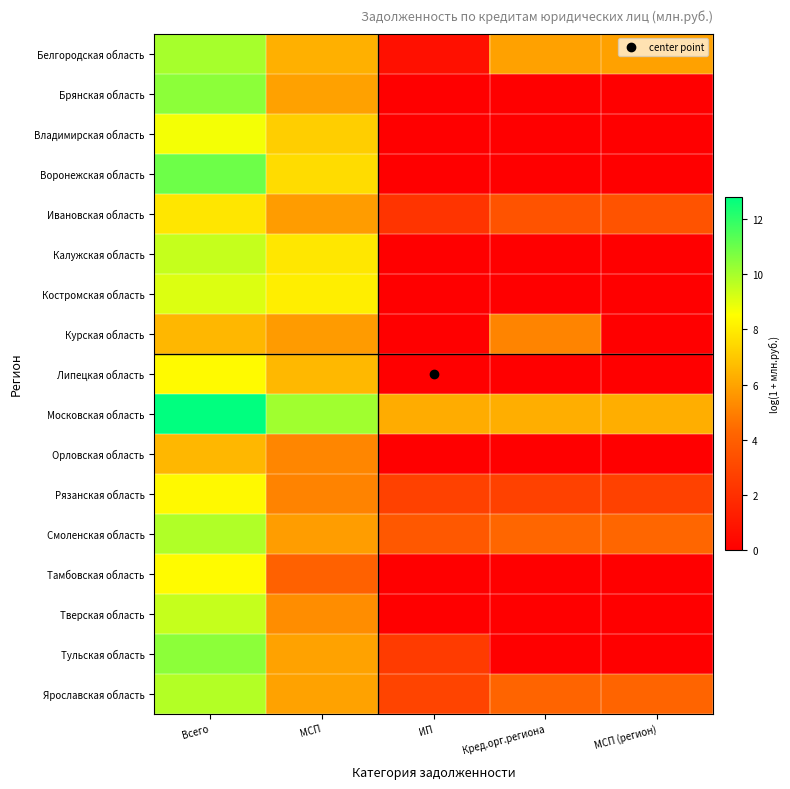

Reading left to right, what are all the values shown in this chart?

Белгородская область: Всего=10.0	МСП=6.3	ИП=0.7	Кред.орг.региона=5.9	МСП (регион)=5.9
Брянская область: Всего=10.4	МСП=5.9	ИП=0.0	Кред.орг.региона=0.0	МСП (регион)=0.0
Владимирская область: Всего=8.7	МСП=7.2	ИП=0.0	Кред.орг.региона=0.0	МСП (регион)=0.0
Воронежская область: Всего=11.0	МСП=7.6	ИП=0.0	Кред.орг.региона=0.0	МСП (регион)=0.0
Ивановская область: Всего=7.8	МСП=5.8	ИП=2.2	Кред.орг.региона=3.5	МСП (регион)=3.5
Калужская область: Всего=9.5	МСП=7.9	ИП=0.0	Кред.орг.региона=0.0	МСП (регион)=0.0
Костромская область: Всего=9.1	МСП=8.1	ИП=0.0	Кред.орг.региона=0.0	МСП (регион)=0.0
Курская область: Всего=6.5	МСП=5.8	ИП=0.0	Кред.орг.региона=5.1	МСП (регион)=0.0
Липецкая область: Всего=8.4	МСП=6.6	ИП=0.0	Кред.орг.региона=0.0	МСП (регион)=0.0
Московская область: Всего=12.8	МСП=10.1	ИП=6.2	Кред.орг.региона=6.3	МСП (регион)=6.3
Орловская область: Всего=6.5	МСП=5.2	ИП=0.0	Кред.орг.региона=0.0	МСП (регион)=0.0
Рязанская область: Всего=8.4	МСП=5.1	ИП=2.8	Кред.орг.региона=2.8	МСП (регион)=2.8
Смоленская область: Всего=9.8	МСП=5.8	ИП=3.7	Кред.орг.региона=4.3	МСП (регион)=4.3
Тамбовская область: Всего=8.4	МСП=4.1	ИП=0.0	Кред.орг.региона=0.0	МСП (регион)=0.0
Тверская область: Всего=9.5	МСП=5.4	ИП=0.0	Кред.орг.региона=0.0	МСП (регион)=0.0
Тульская область: Всего=10.4	МСП=6.0	ИП=2.5	Кред.орг.региона=0.0	МСП (регион)=0.0
Ярославская область: Всего=9.8	МСП=6.0	ИП=2.9	Кред.орг.региона=4.2	МСП (регион)=4.2